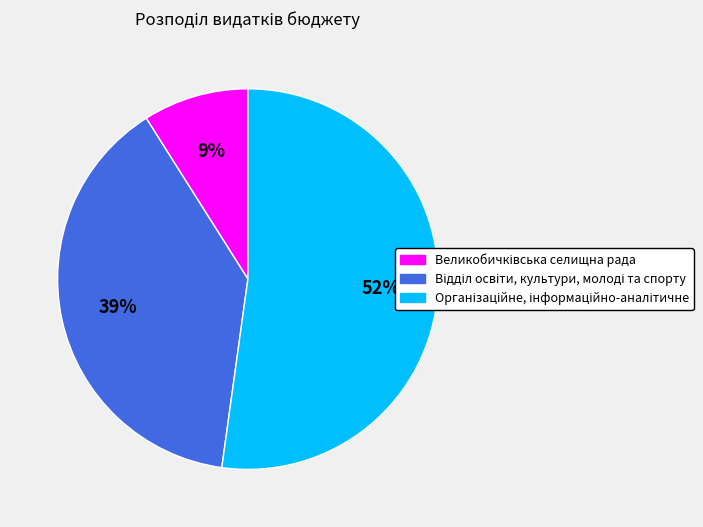

To the nearest percent, what is the average slice percentage?

33%